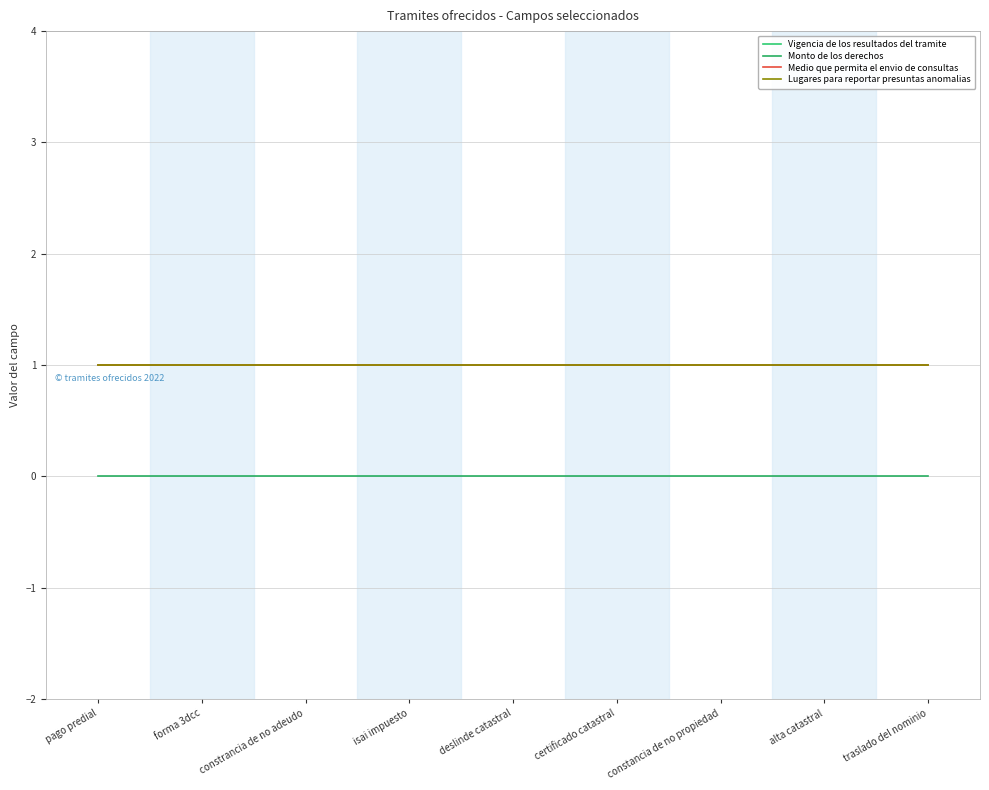

Does the chart have visible grid lines?

Yes